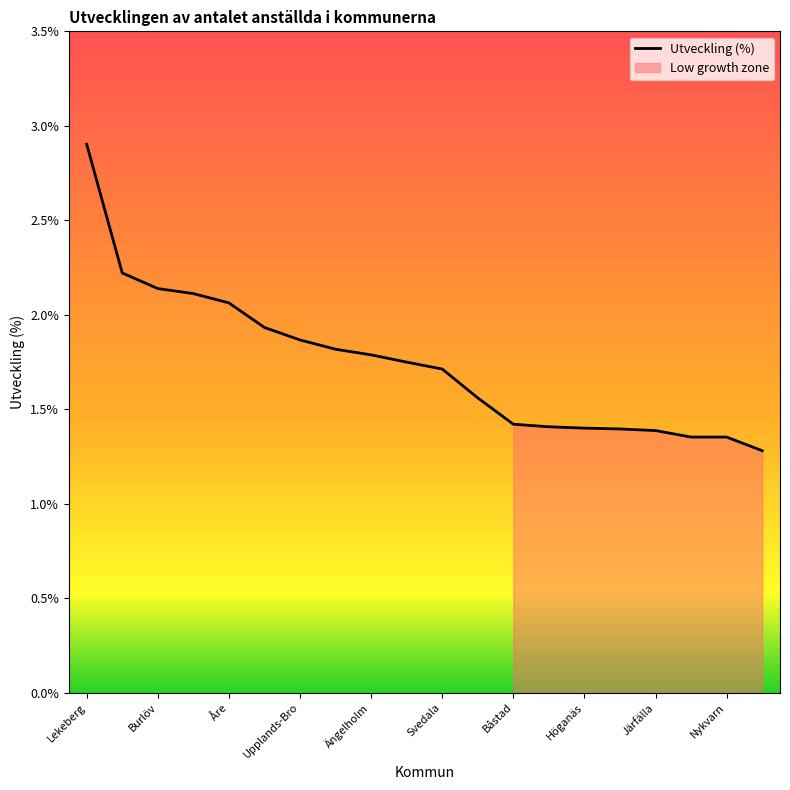

Where is the data nearest to the value 2?

Åre